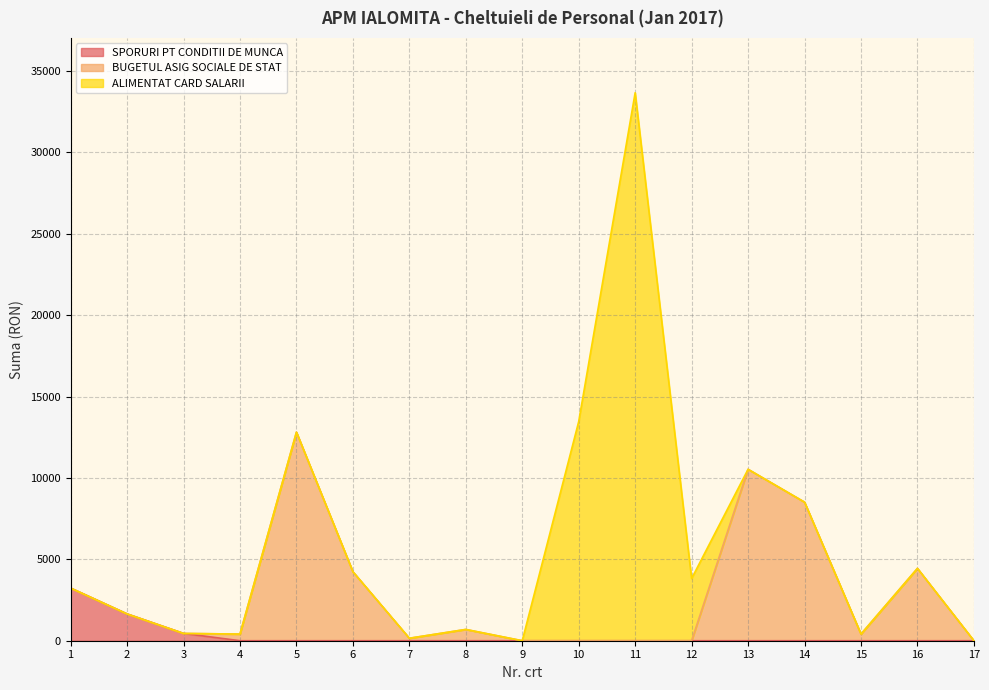

Rank the categories by BUGETUL ASIG SOCIALE DE STAT value from highest to lowest.

5, 13, 14, 16, 6, 8, 4, 15, 7, 1, 2, 3, 9, 10, 11, 12, 17